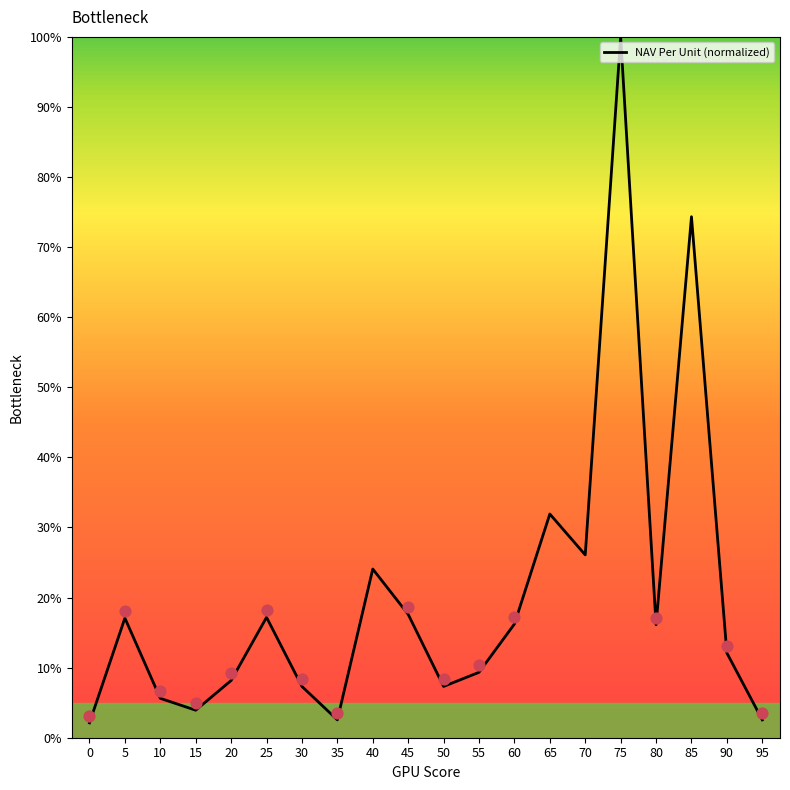

What is the ratio of the value at 35 to the value at 95?

1.0